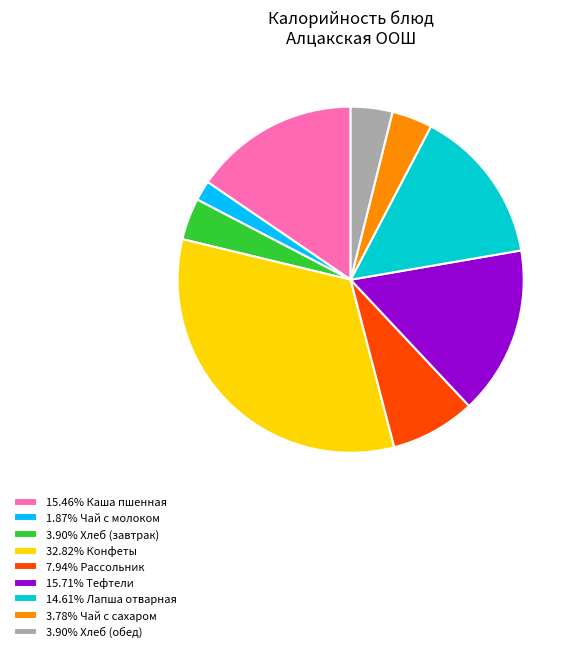

Is there a majority slice in this chart?

No